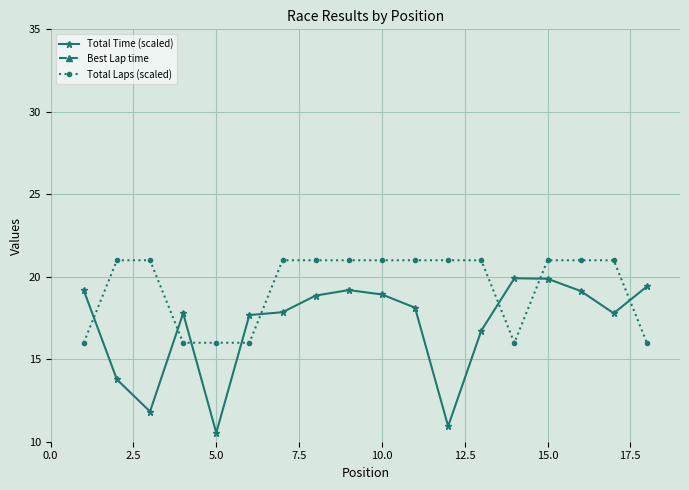

The value of Total Laps (scaled) at 5.0 is 4.2. True or false?

False